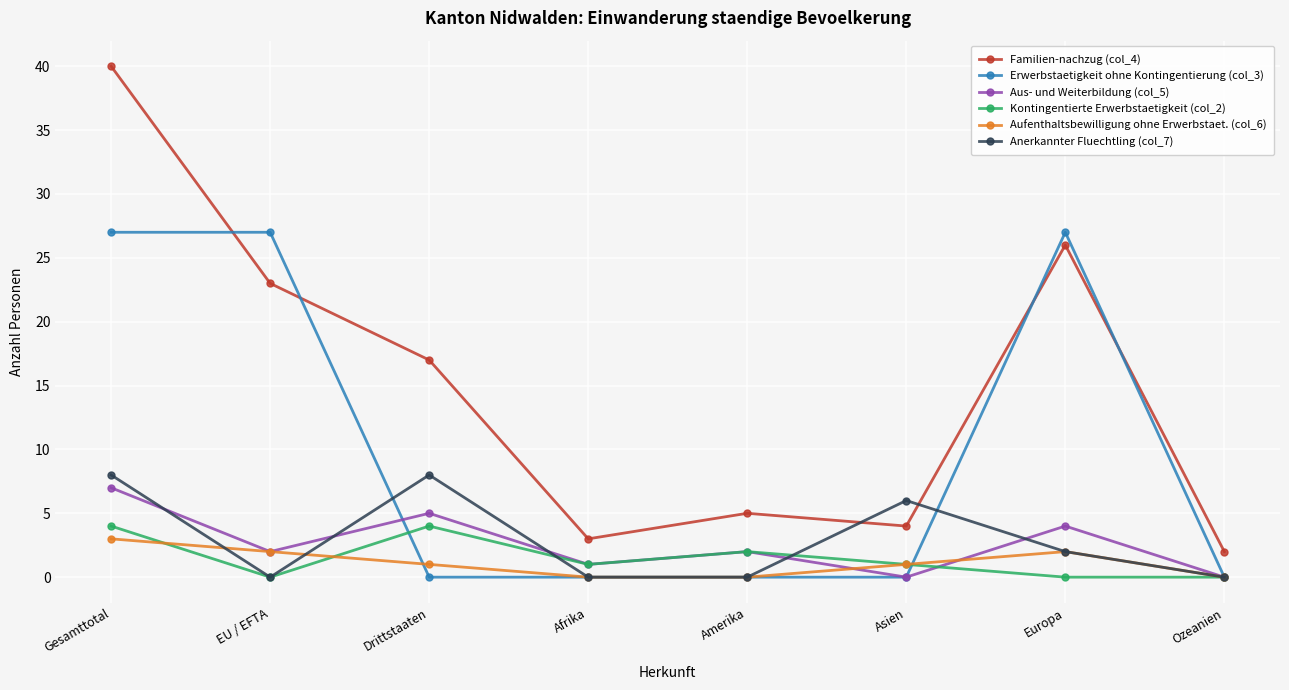

Reading left to right, what are all the values shown in this chart?

Familien-nachzug (col_4): Gesamttotal=40	EU / EFTA=23	Drittstaaten=17	Afrika=3	Amerika=5	Asien=4	Europa=26	Ozeanien=2
Erwerbstaetigkeit ohne Kontingentierung (col_3): Gesamttotal=27	EU / EFTA=27	Drittstaaten=0	Afrika=0	Amerika=0	Asien=0	Europa=27	Ozeanien=0
Aus- und Weiterbildung (col_5): Gesamttotal=7	EU / EFTA=2	Drittstaaten=5	Afrika=1	Amerika=2	Asien=0	Europa=4	Ozeanien=0
Kontingentierte Erwerbstaetigkeit (col_2): Gesamttotal=4	EU / EFTA=0	Drittstaaten=4	Afrika=1	Amerika=2	Asien=1	Europa=0	Ozeanien=0
Aufenthaltsbewilligung ohne Erwerbstaet. (col_6): Gesamttotal=3	EU / EFTA=2	Drittstaaten=1	Afrika=0	Amerika=0	Asien=1	Europa=2	Ozeanien=0
Anerkannter Fluechtling (col_7): Gesamttotal=8	EU / EFTA=0	Drittstaaten=8	Afrika=0	Amerika=0	Asien=6	Europa=2	Ozeanien=0